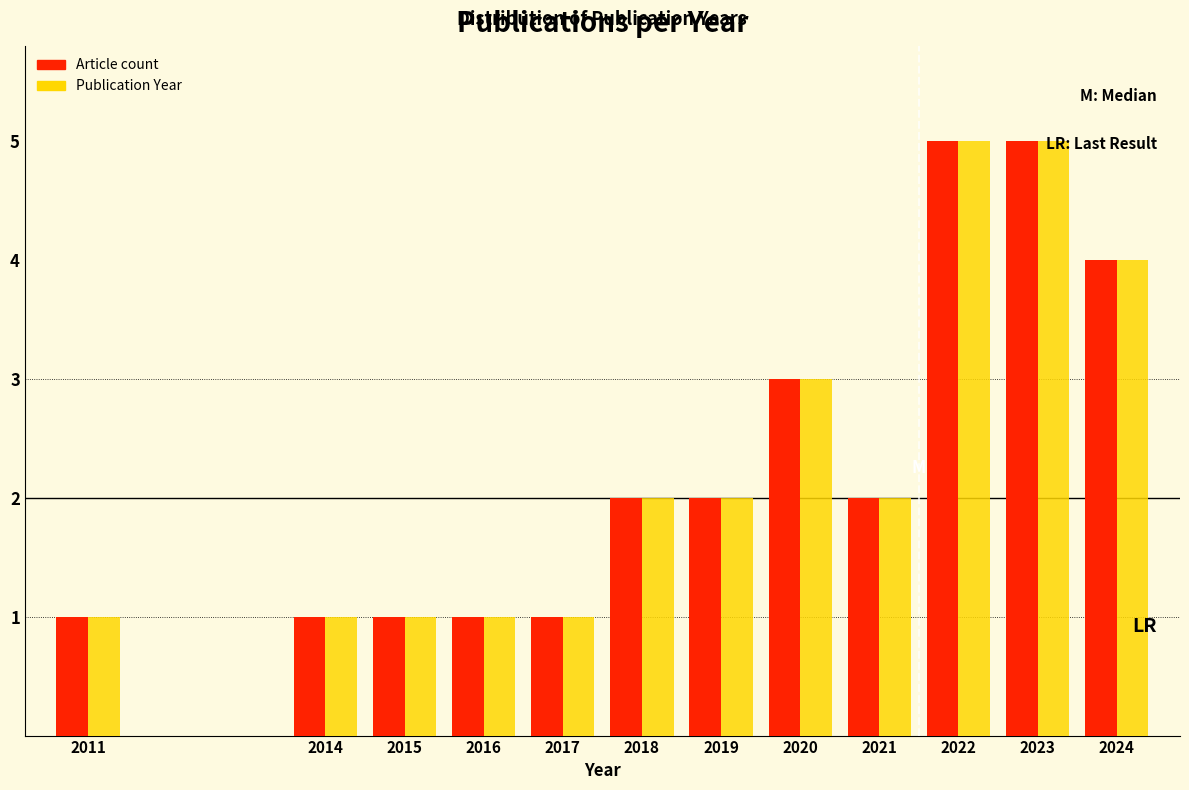

Reading left to right, list all the values displayed in this chart.

Article count: 1	1	1	1	1	2	2	3	2	5	5	4
Publication Year: 1	1	1	1	1	2	2	3	2	5	5	4